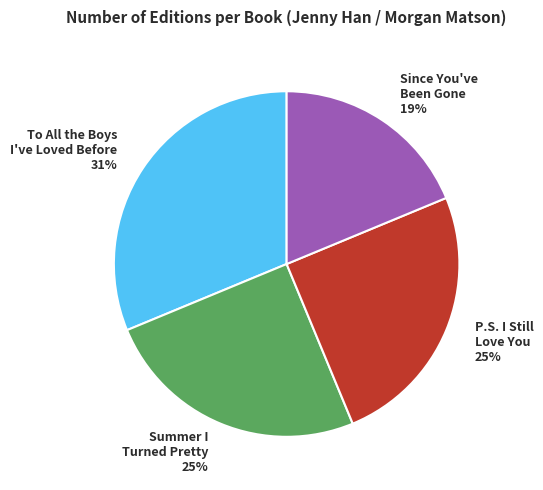

To the nearest percent, what portion does Summer I Turned Pretty represent?

25%